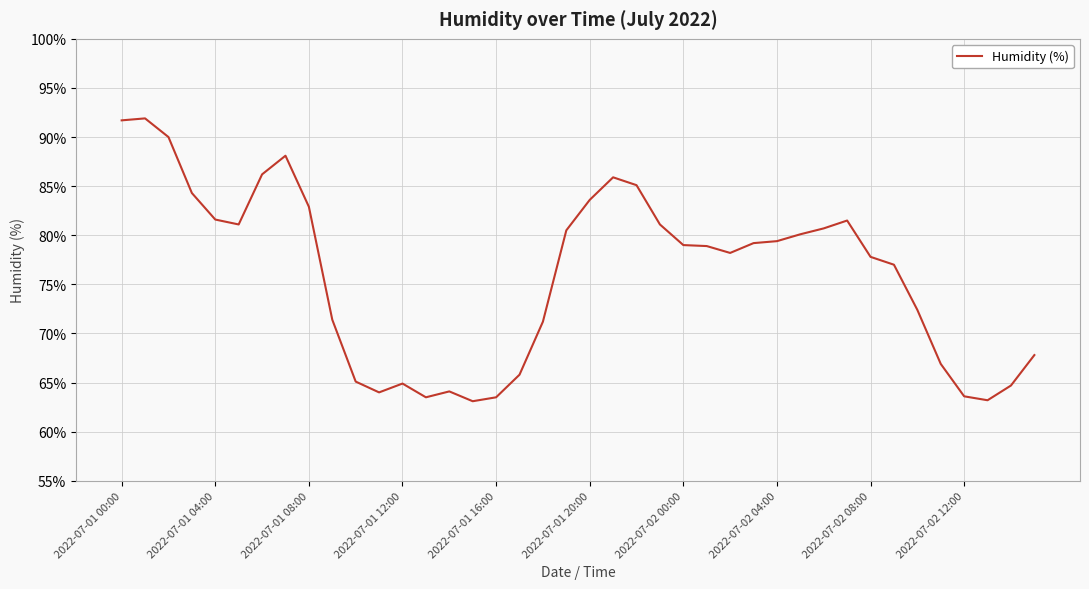

What is the maximum value shown in the chart?

91.9